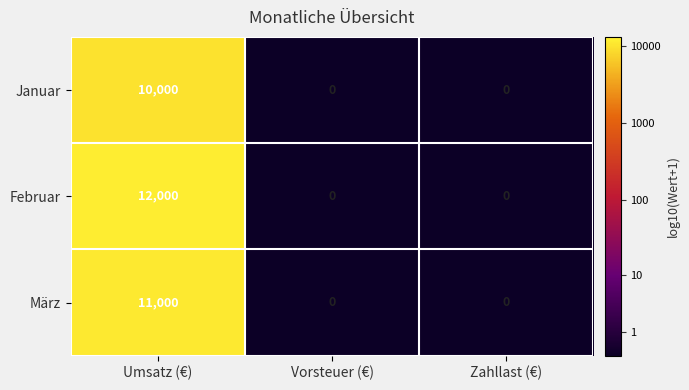

What is the average value of the Februar series?

4000